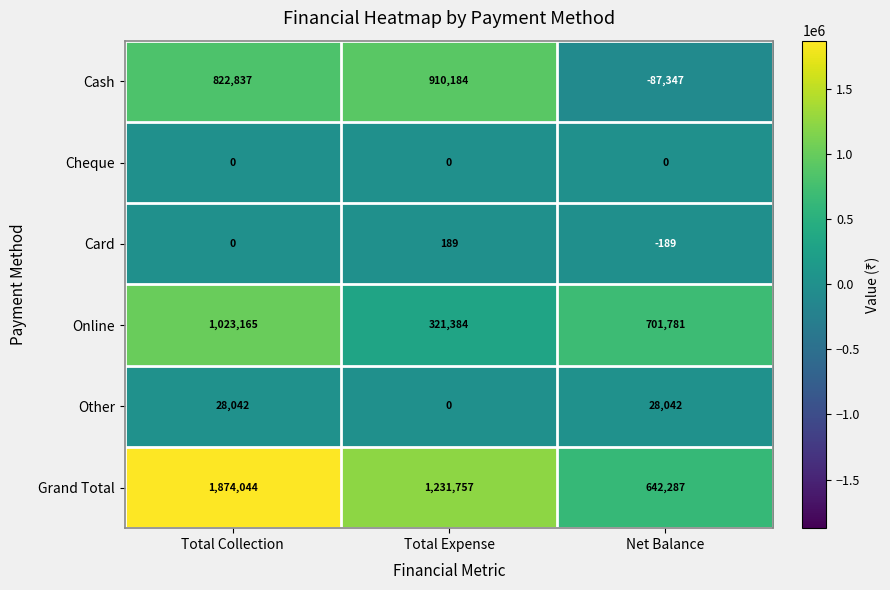

The Other series shows 0 at Total Expense. True or false?

True